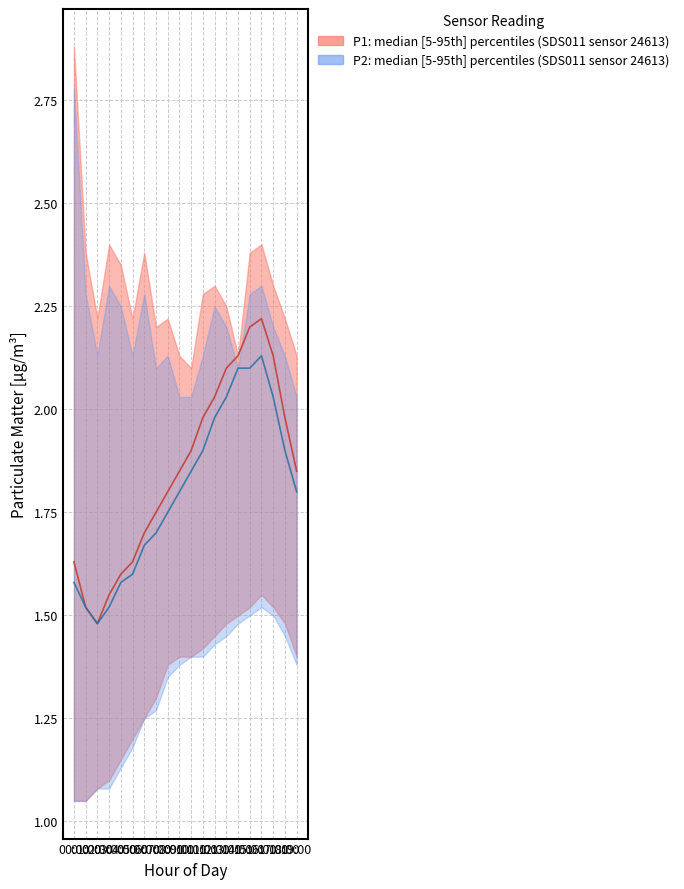

At how many categories does at least one series exceed 1?

20